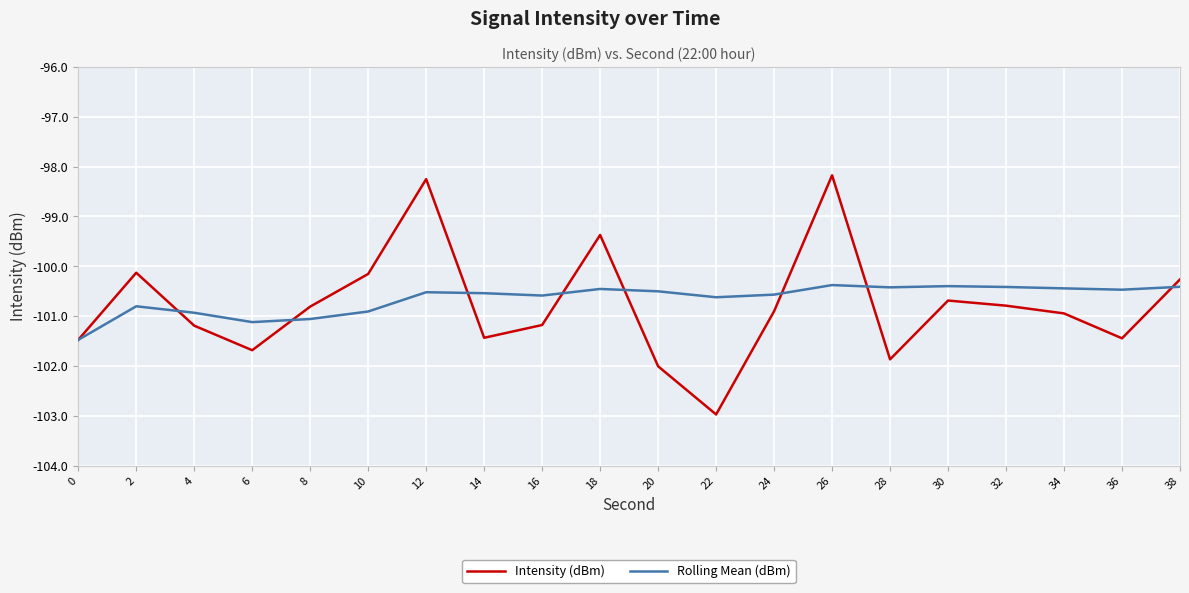

What is the difference between the second highest and minimum values in the Intensity (dBm) series?

4.7